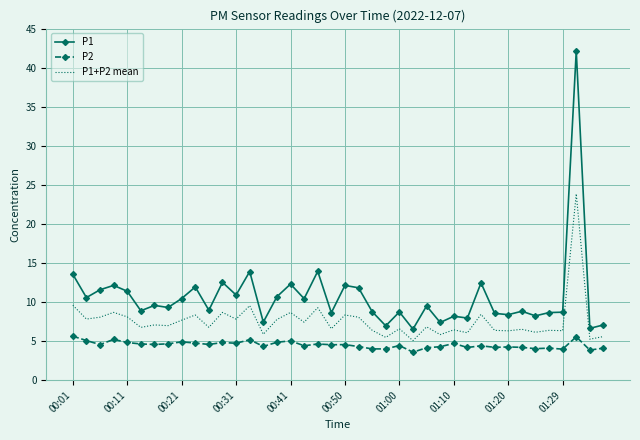

Which series has the widest spread of values?

P1